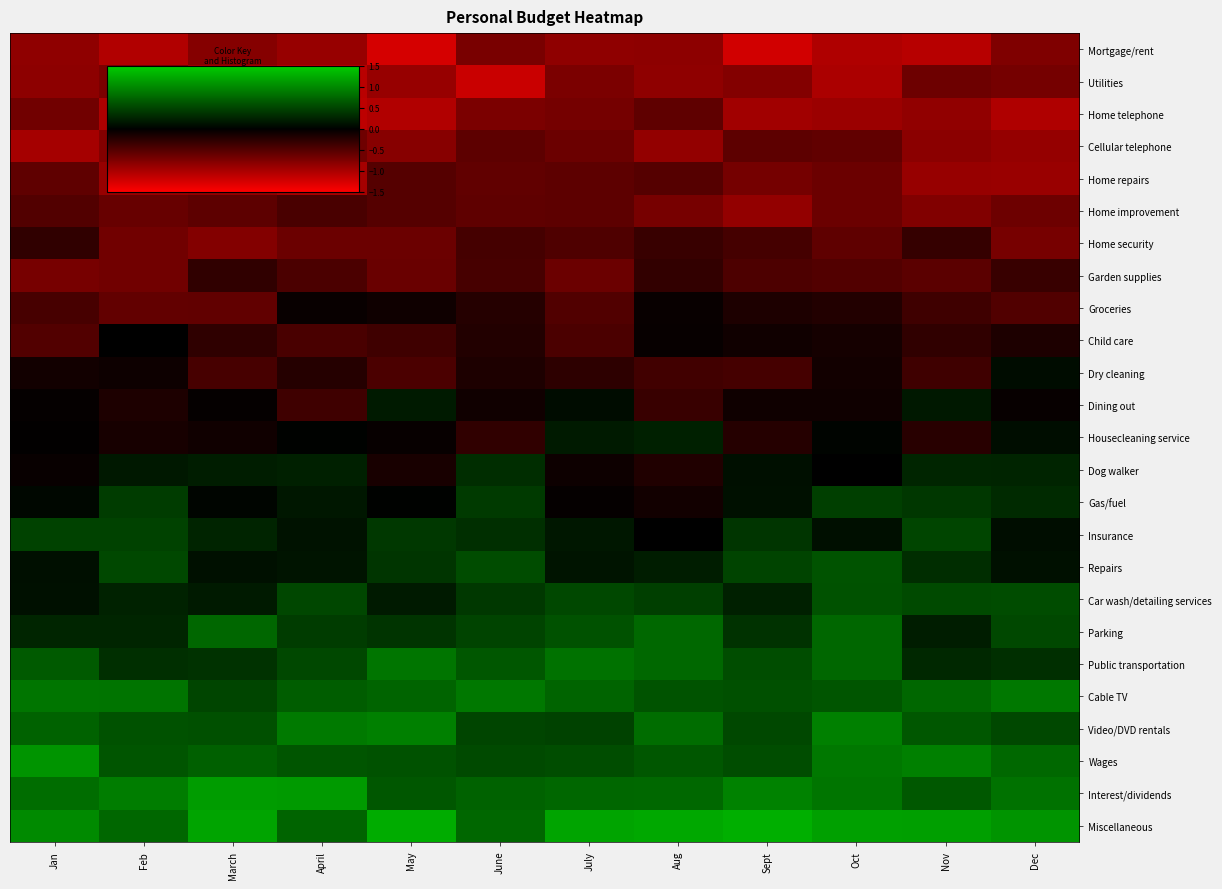

What is the total value across all series at Feb?

-1.1